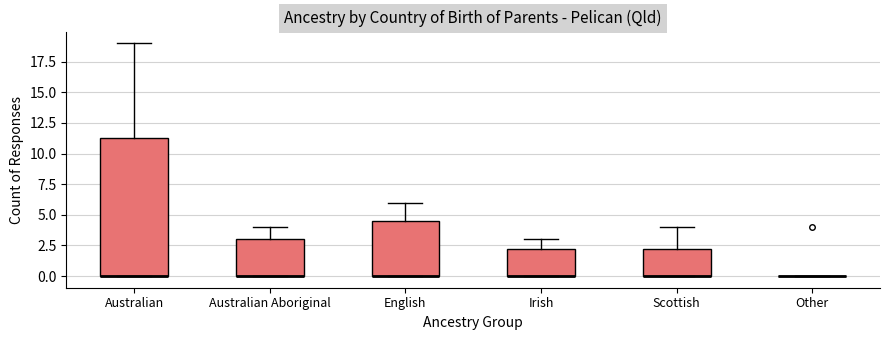

Reading left to right, transcribe this box plot: for each box, give where its median line is, the range the box spans, and where its two whiskers end, as read against the y-axis. The values are not printed on the chart, so give them approximately, as read against the axis.

Australian: median 0.0 (drawn on the box's lower edge), box 0.0 to 11.5, whiskers 0.0 to 19.0
Australian Aboriginal: median 0.0 (drawn on the box's lower edge), box 0.0 to 3.0, whiskers 0.0 to 4.0
English: median 0.0 (drawn on the box's lower edge), box 0.0 to 4.5, whiskers 0.0 to 6.0
Irish: median 0.0 (drawn on the box's lower edge), box 0.0 to 2.5, whiskers 0.0 to 3.0
Scottish: median 0.0 (drawn on the box's lower edge), box 0.0 to 2.5, whiskers 0.0 to 4.0
Other: box collapsed to a line at 0.0, whiskers 0.0 to 0.0